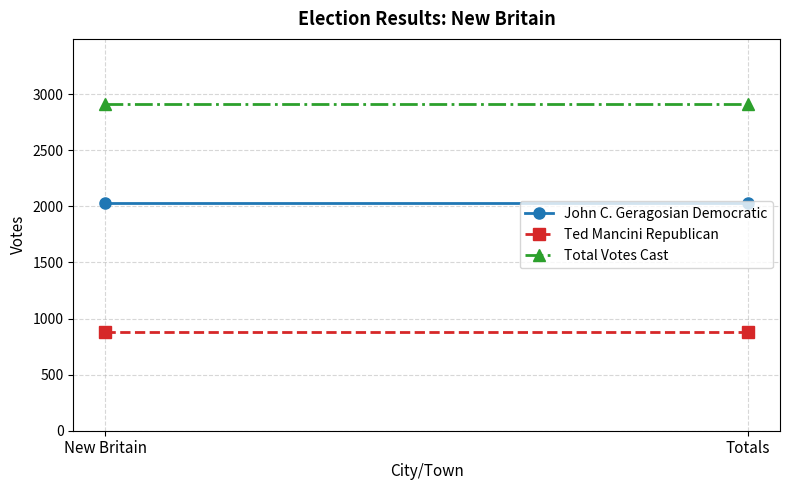

The value of John C. Geragosian Democratic at New Britain is 2029. True or false?

True